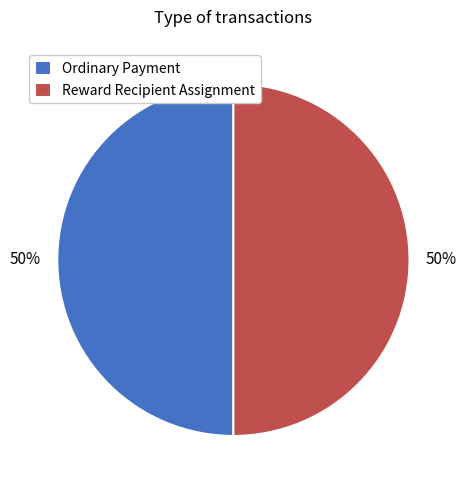

The Reward Recipient Assignment slice represents 50% of the pie. True or false?

True